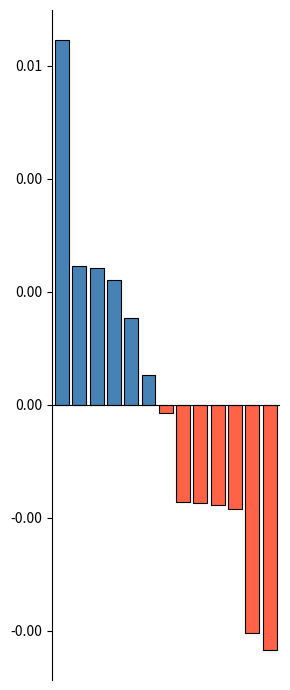

Does the chart contain any negative values?

Yes